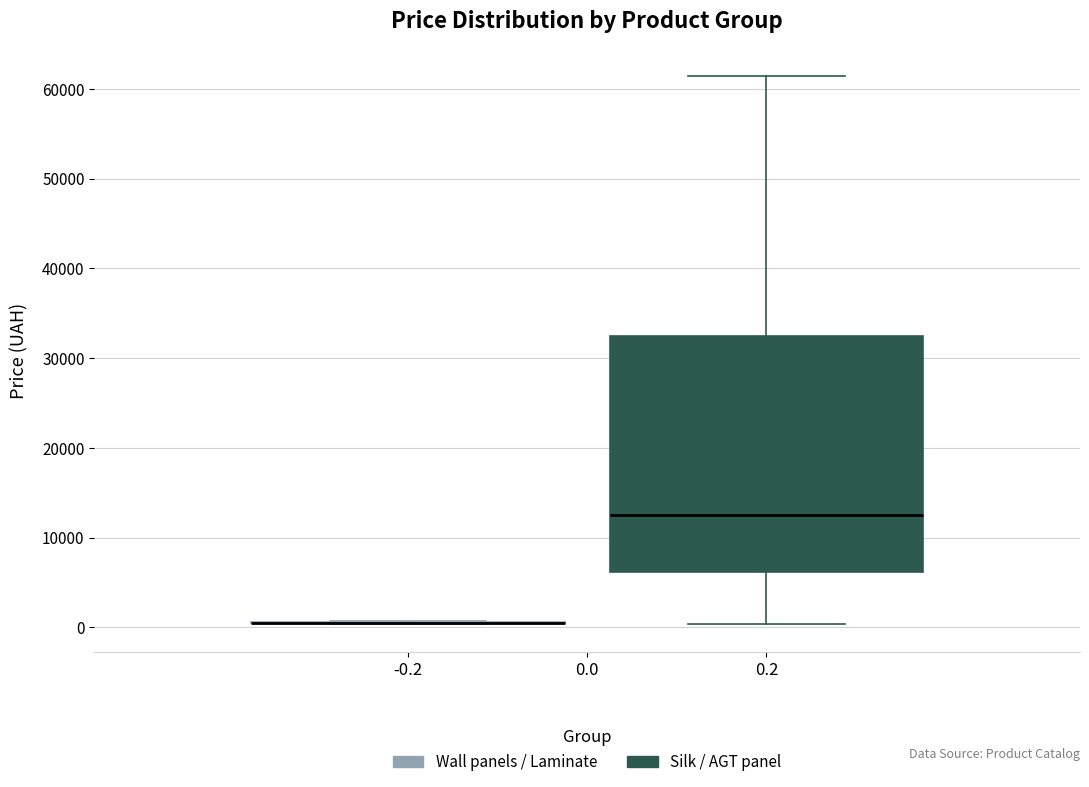

Reading left to right, read every box against the y-axis: the position of its median line, the range the box covers, and the ends of its whiskers. The values are not printed on the chart, so give them approximately, as read against the axis.

-0.2: box collapsed to a line at 1000, whiskers 0 to 1000
0.2: median 13000, box 6000 to 32000, whiskers 0 to 61000